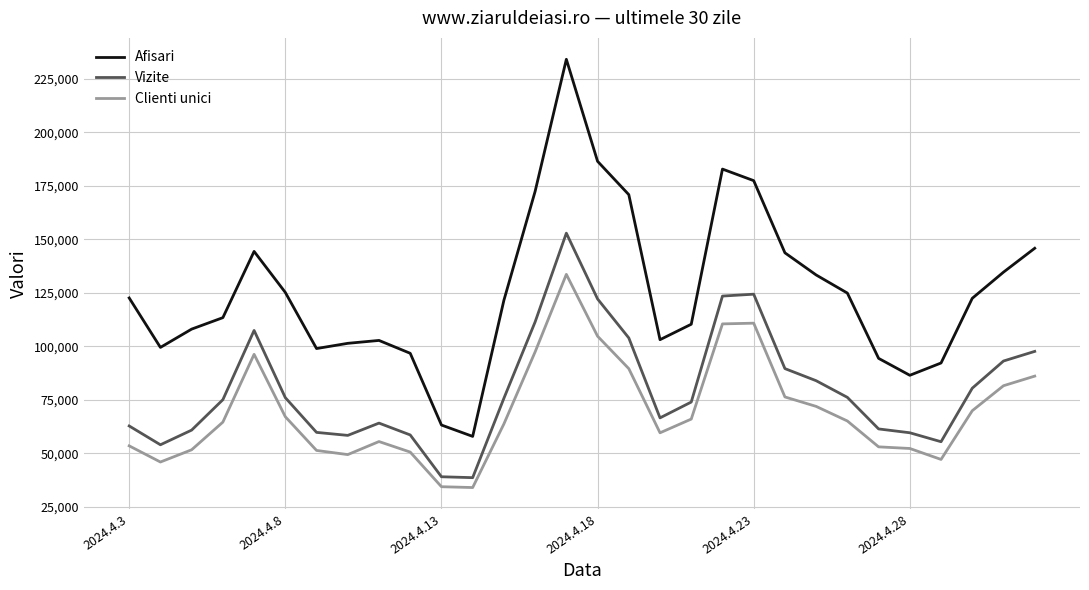

List the series in order of their overall mean, lowest first.

Clienti unici, Vizite, Afisari